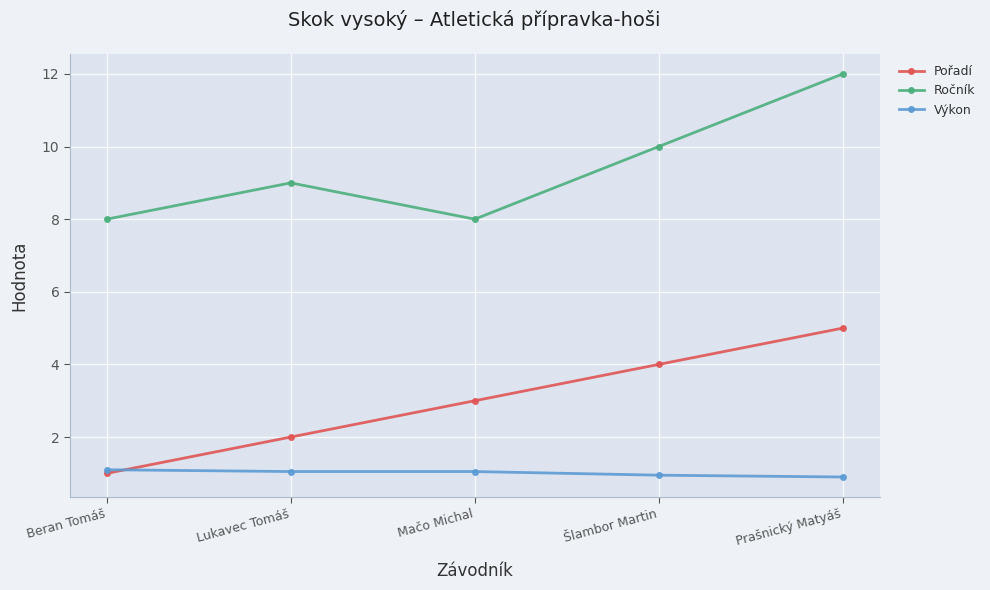

Is this an area chart (filled region under the line)?

No